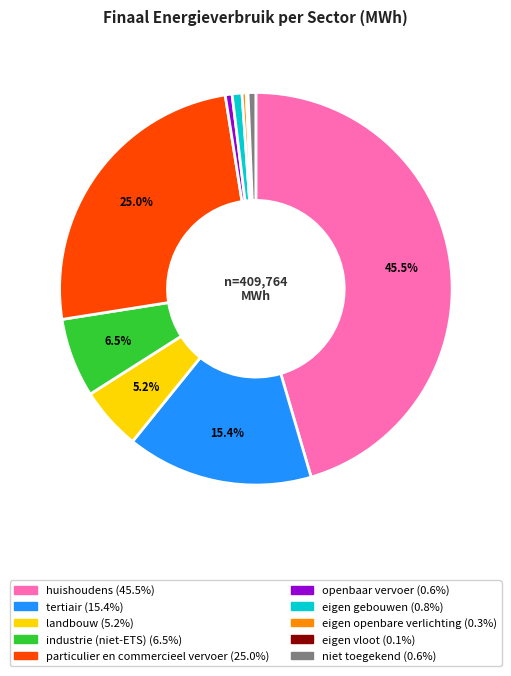

Which category has the biggest portion of the pie?

huishoudens